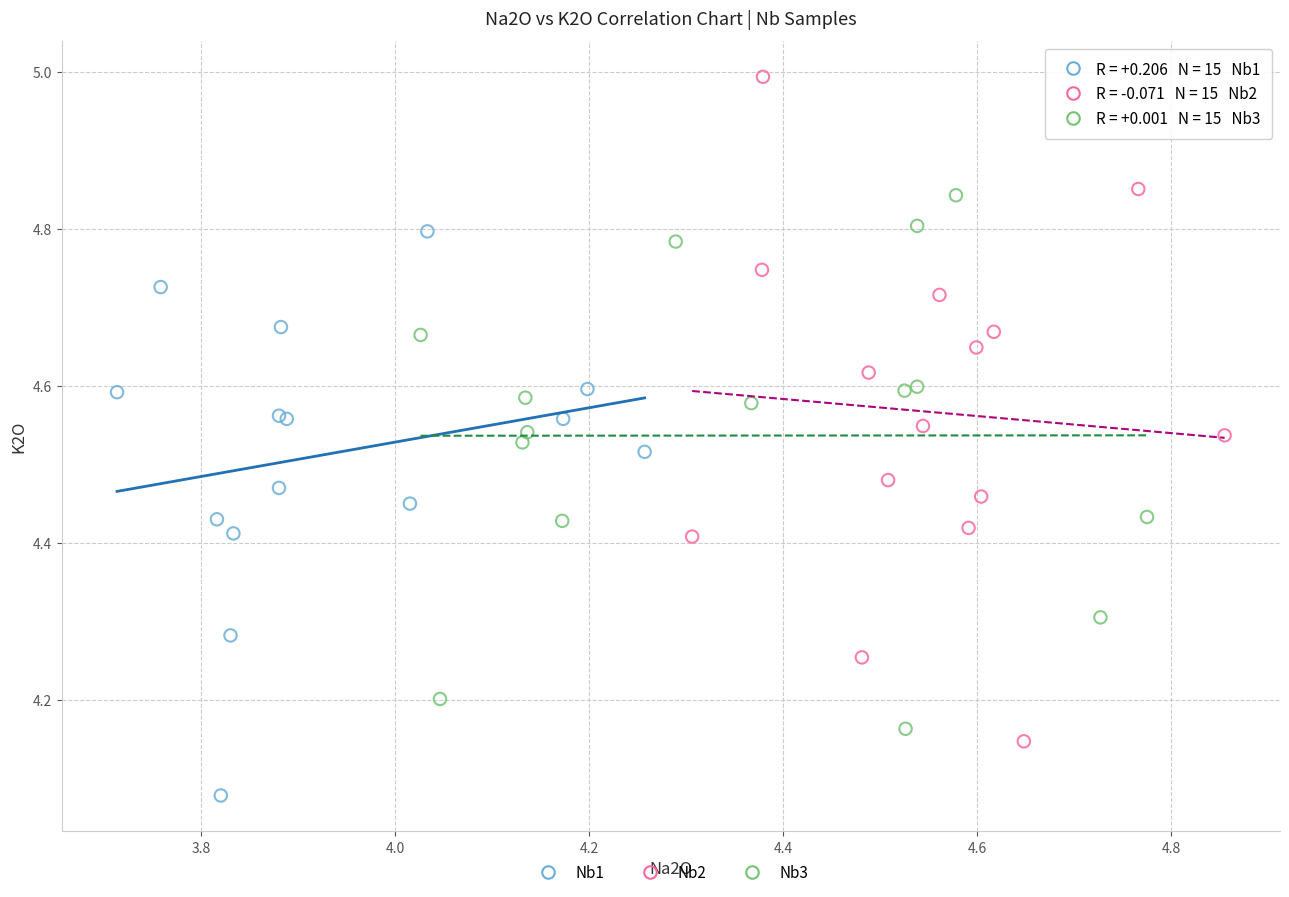

Which series reaches the minimum Y coordinate?

Nb1